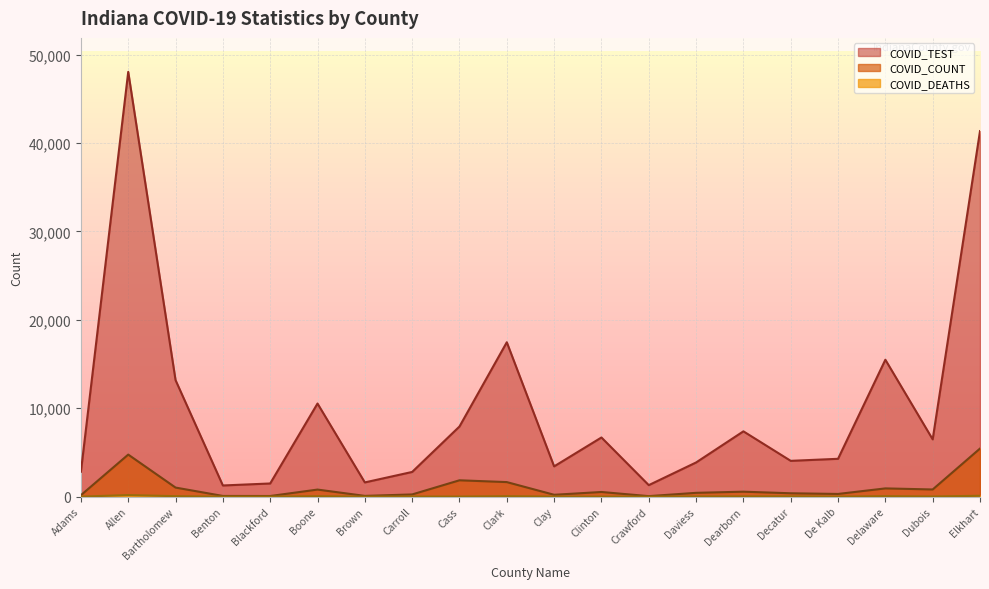

What is the value of the COVID_TEST point at the 4th from the left?

1262